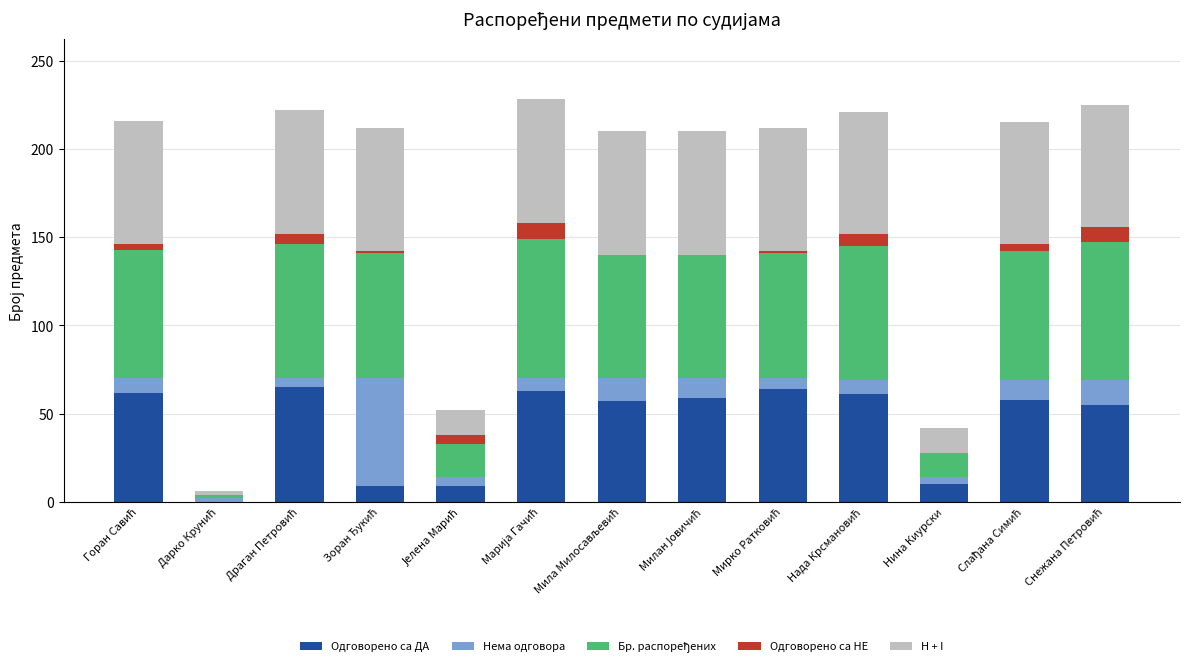

What is the maximum value for Одговорено са ДА?

65